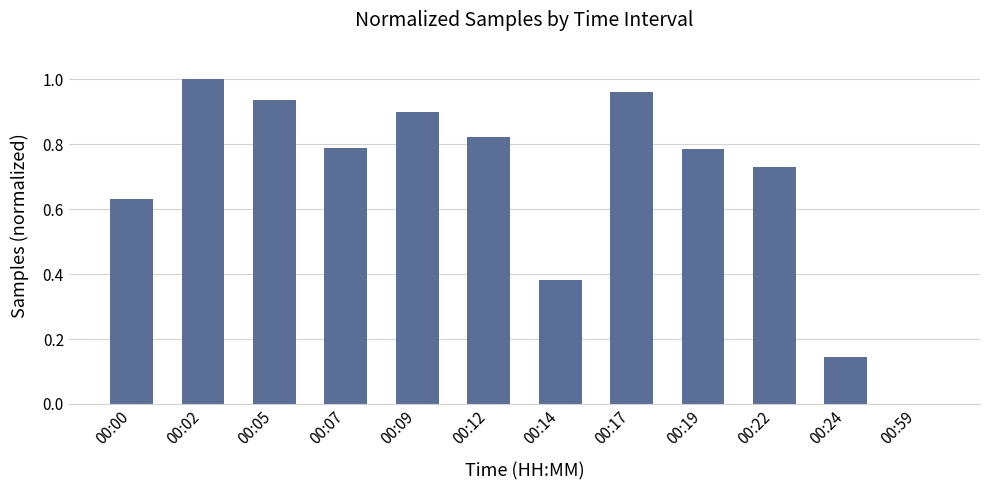

Count the number of categories in the chart.

12